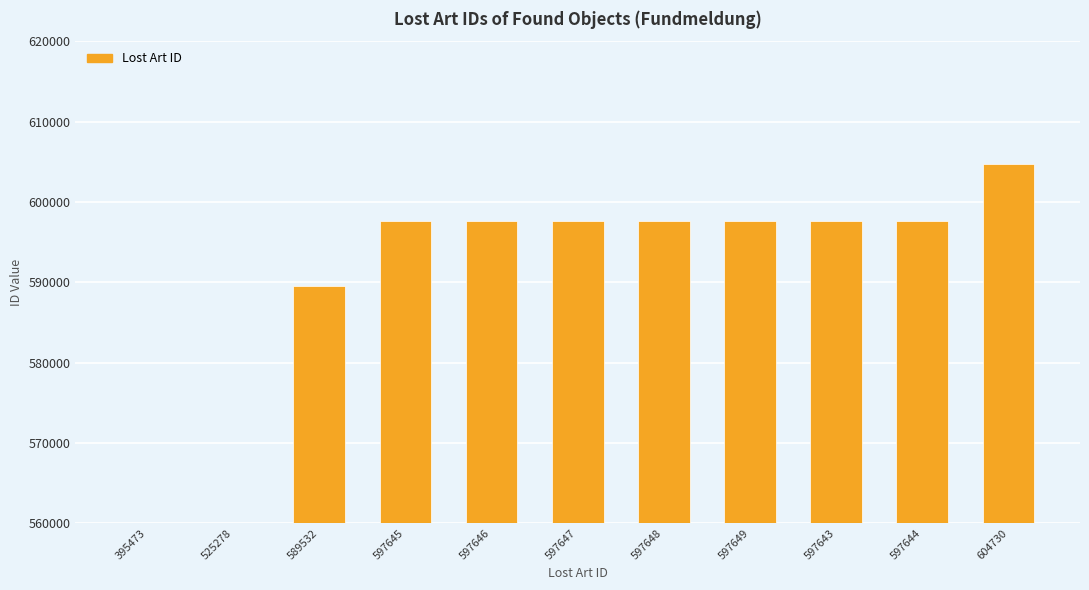

What is the approximate value at 597647?

597647